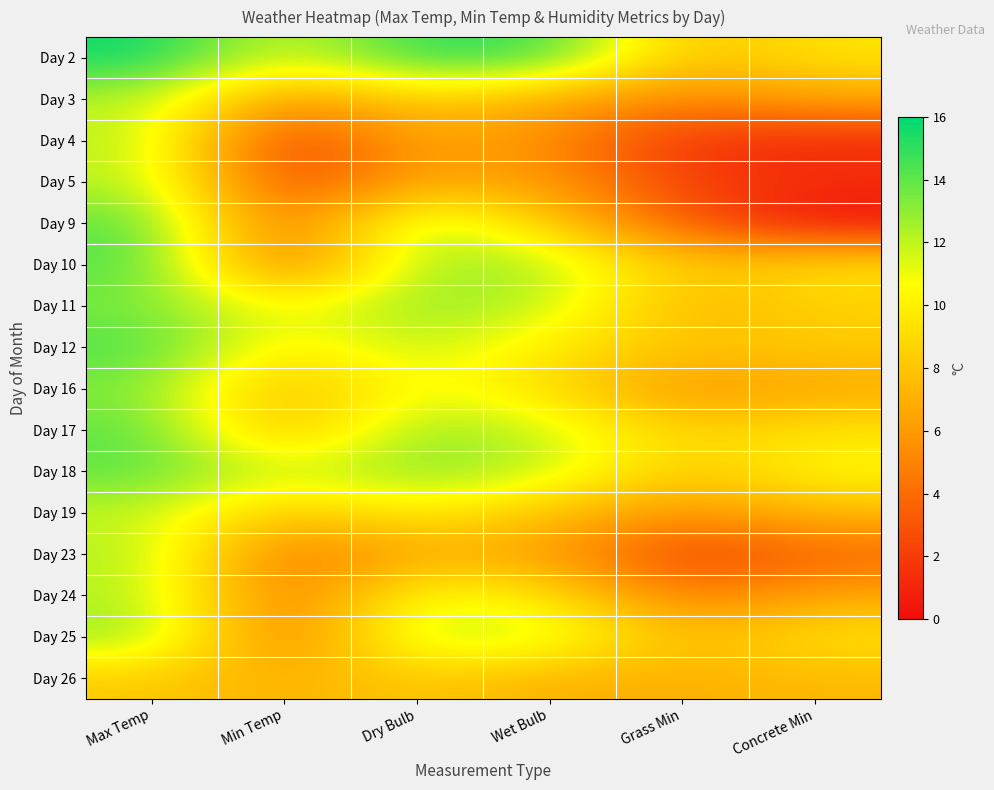

Reading left to right, extract all data points from this chart.

Day 2: Max Temp=15.8	Min Temp=11.2	Dry Bulb=15.2	Wet Bulb=14.8	Grass Min=7.7	Concrete Min=9.5
Day 3: Max Temp=12.1	Min Temp=5.6	Dry Bulb=8.6	Wet Bulb=6.6	Grass Min=5.0	Concrete Min=6.5
Day 4: Max Temp=12.3	Min Temp=1.4	Dry Bulb=6.9	Wet Bulb=5.3	Grass Min=1.6	Concrete Min=1.2
Day 5: Max Temp=12.2	Min Temp=2.0	Dry Bulb=6.6	Wet Bulb=6.0	Grass Min=2.1	Concrete Min=1.5
Day 9: Max Temp=14.3	Min Temp=3.5	Dry Bulb=13.2	Wet Bulb=8.2	Grass Min=3.3	Concrete Min=0.0
Day 10: Max Temp=14.4	Min Temp=3.6	Dry Bulb=12.8	Wet Bulb=12.6	Grass Min=7.8	Concrete Min=9.6
Day 11: Max Temp=13.4	Min Temp=10.6	Dry Bulb=13.1	Wet Bulb=12.0	Grass Min=7.0	Concrete Min=8.5
Day 12: Max Temp=14.5	Min Temp=9.6	Dry Bulb=12.1	Wet Bulb=9.7	Grass Min=8.0	Concrete Min=8.3
Day 16: Max Temp=13.3	Min Temp=7.0	Dry Bulb=11.2	Wet Bulb=9.0	Grass Min=5.5	Concrete Min=6.6
Day 17: Max Temp=14.1	Min Temp=7.0	Dry Bulb=13.2	Wet Bulb=11.8	Grass Min=8.5	Concrete Min=9.5
Day 18: Max Temp=14.1	Min Temp=11.6	Dry Bulb=13.3	Wet Bulb=12.0	Grass Min=8.0	Concrete Min=10.5
Day 19: Max Temp=11.9	Min Temp=7.8	Dry Bulb=10.1	Wet Bulb=7.8	Grass Min=5.6	Concrete Min=7.5
Day 23: Max Temp=12.4	Min Temp=4.0	Dry Bulb=6.8	Wet Bulb=6.2	Grass Min=2.0	Concrete Min=3.6
Day 24: Max Temp=12.3	Min Temp=4.0	Dry Bulb=11.2	Wet Bulb=9.5	Grass Min=4.5	Concrete Min=6.6
Day 25: Max Temp=13.1	Min Temp=4.0	Dry Bulb=12.5	Wet Bulb=11.9	Grass Min=7.4	Concrete Min=9.5
Day 26: Max Temp=8.2	Min Temp=7.0	Dry Bulb=8.2	Wet Bulb=7.0	Grass Min=7.0	Concrete Min=7.4